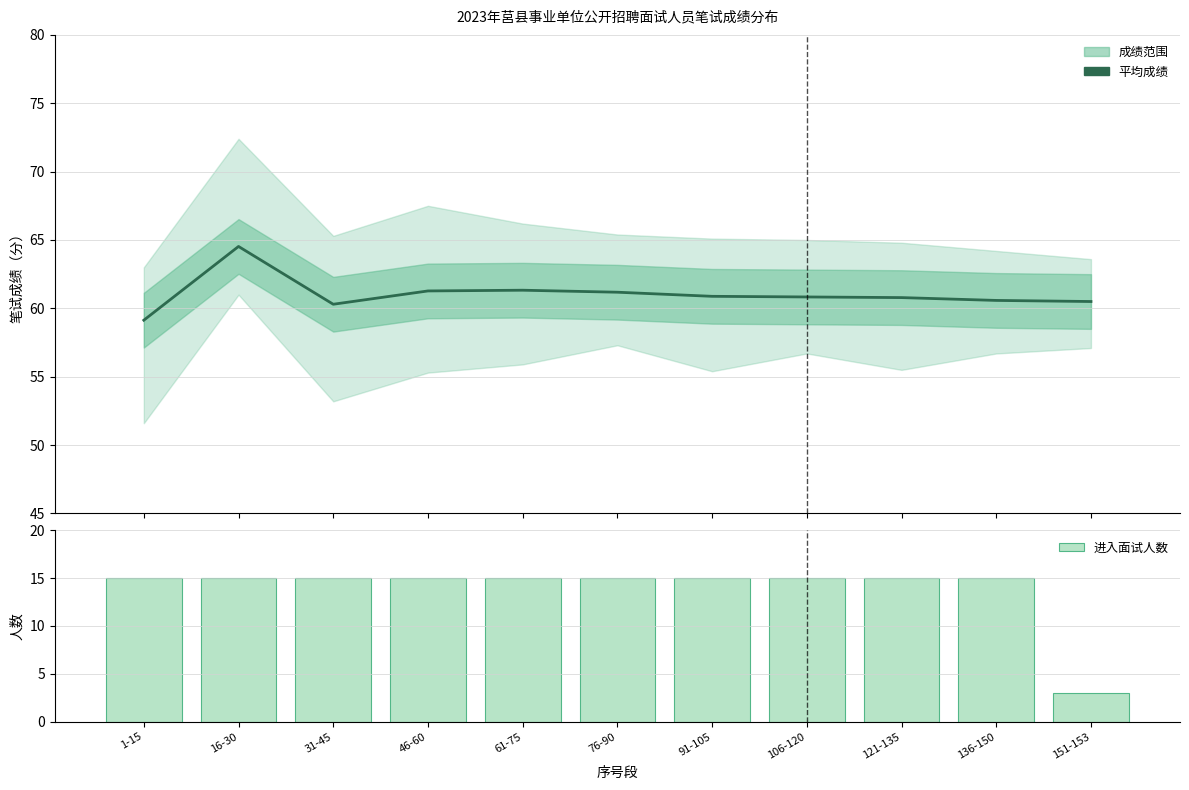

What is the difference between the second highest and minimum values in the 平均笔试成绩 series?

2.2